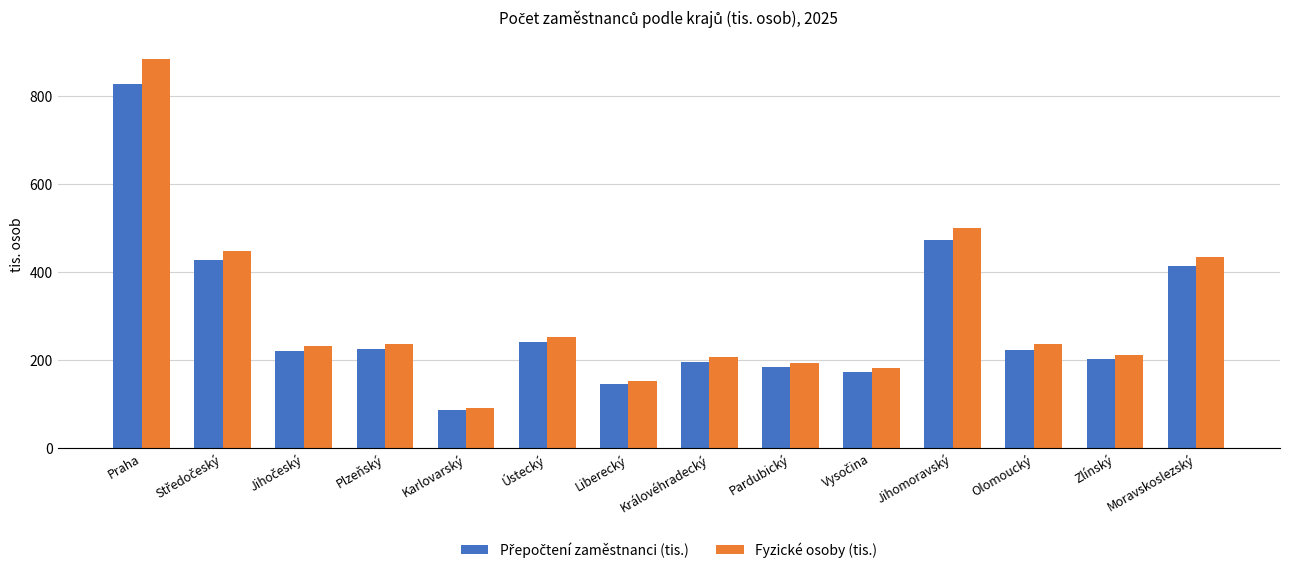

At which category is the sum across all series the highest?

Praha